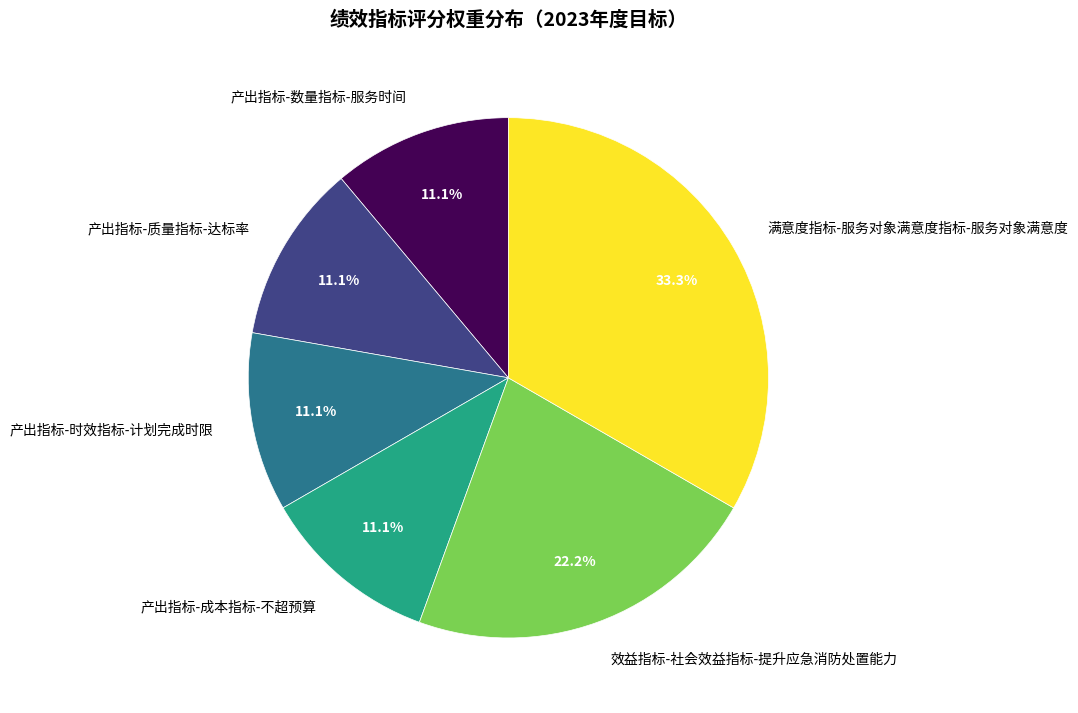

To the nearest percent, what is the combined percentage of 产出指标-成本指标-不超预算 and 产出指标-质量指标-达标率?

22%